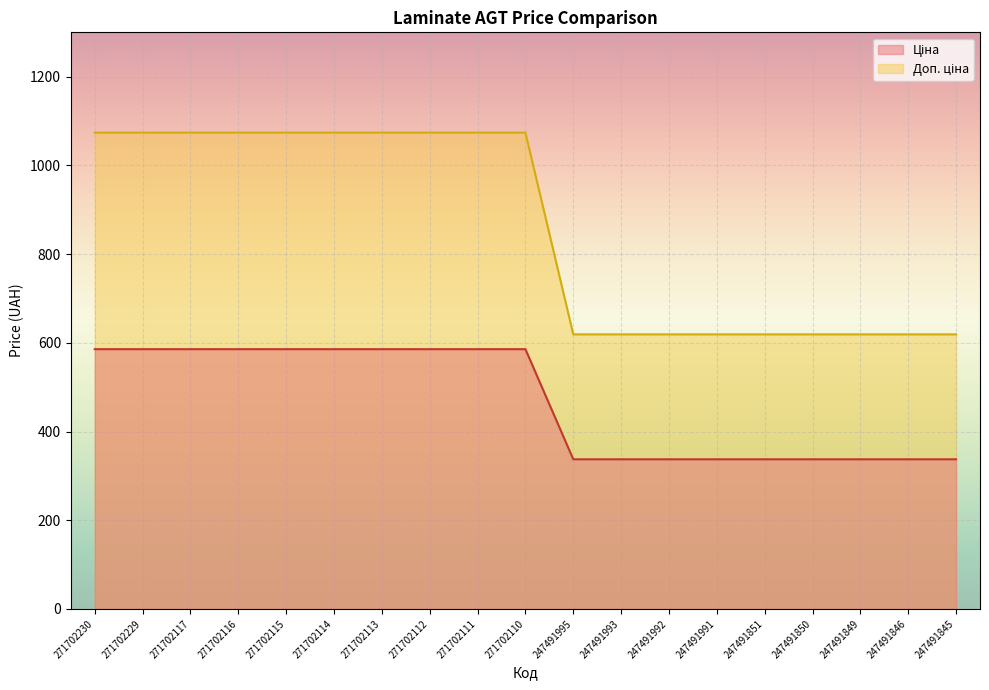

List the labels in order of Доп. ціна value, largest first.

271702230, 271702229, 271702117, 271702116, 271702115, 271702114, 271702113, 271702112, 271702111, 271702110, 247491995, 247491993, 247491992, 247491991, 247491851, 247491850, 247491849, 247491846, 247491845